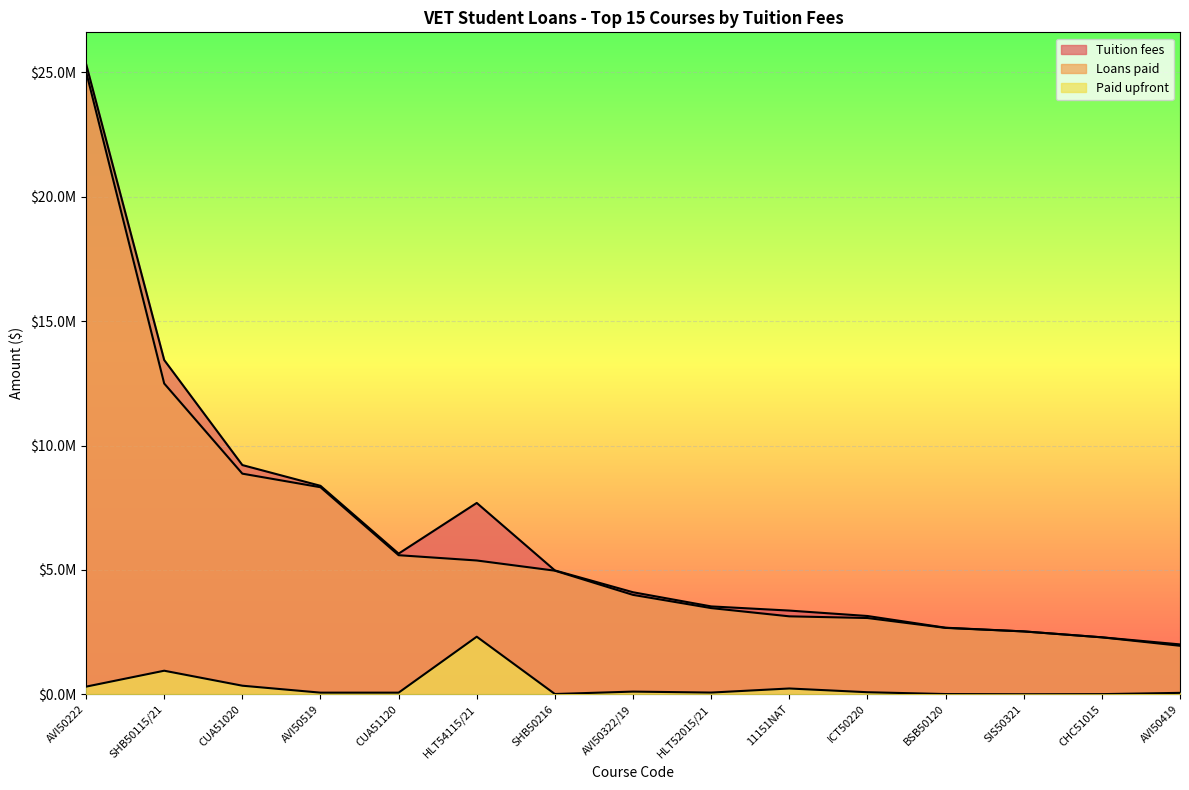

Reading left to right, extract all data points from this chart.

Tuition fees: 25343191.4	13436263.4	9213540.7	8379117.2	5653551.2	7690791.9	4977192.4	4100469.7	3530918.9	3363410.0	3145509.4	2674797.6	2525783.3	2289241.6	2003765.5
Loans paid: 25033168.8	12492487.4	8868180.8	8322150.6	5589785.0	5377310.1	4967481.9	3994261.2	3463523.4	3132091.7	3064446.0	2667198.5	2525707.3	2287378.9	1948319.0
Paid upfront: 305363.4	945647.7	343370.3	64094.5	63766.2	2313481.8	9710.5	106208.5	67395.5	231318.3	81063.3	7762.1	76.0	4488.7	55446.5